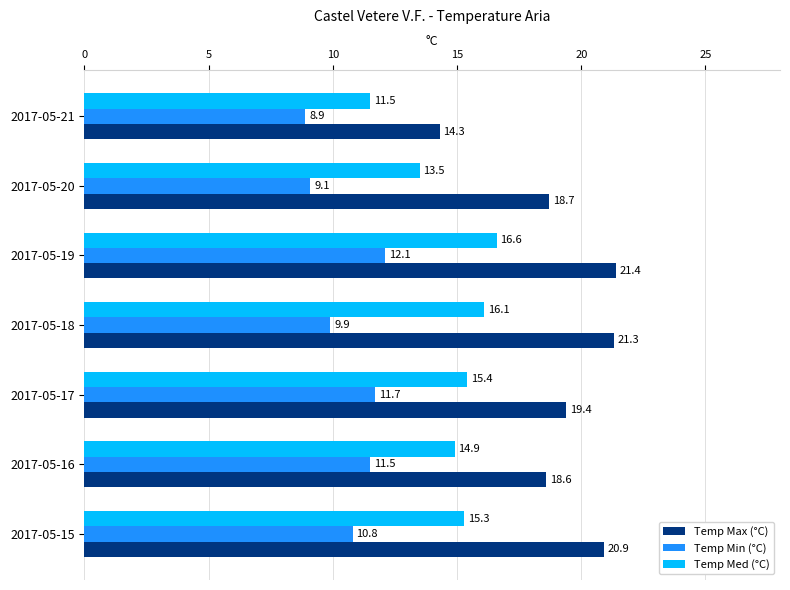

How many values in the Temp Min (°C) series exceed 10?

4